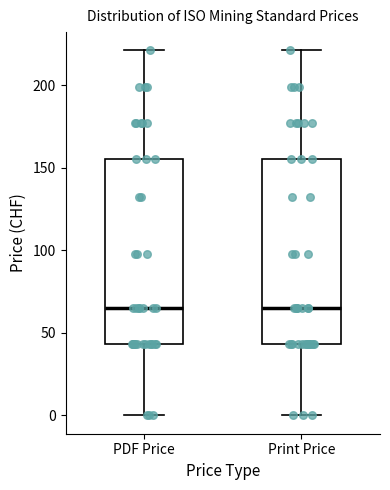

Where is the upper edge of the box for Print Price on the y-axis? The values are not printed on the chart, so give them approximately, as read against the axis.

155